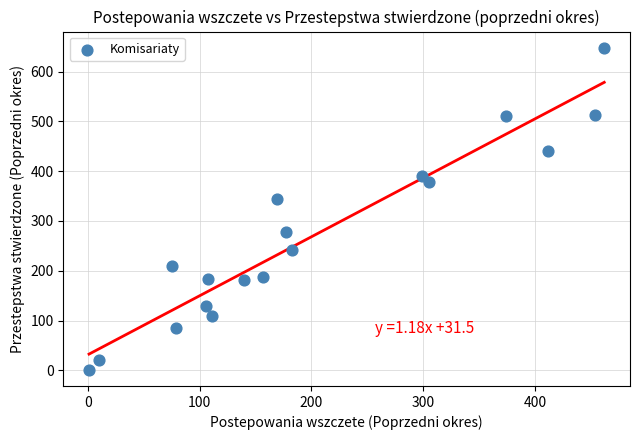

What Y value in the scatter plot is closest to 324?

344